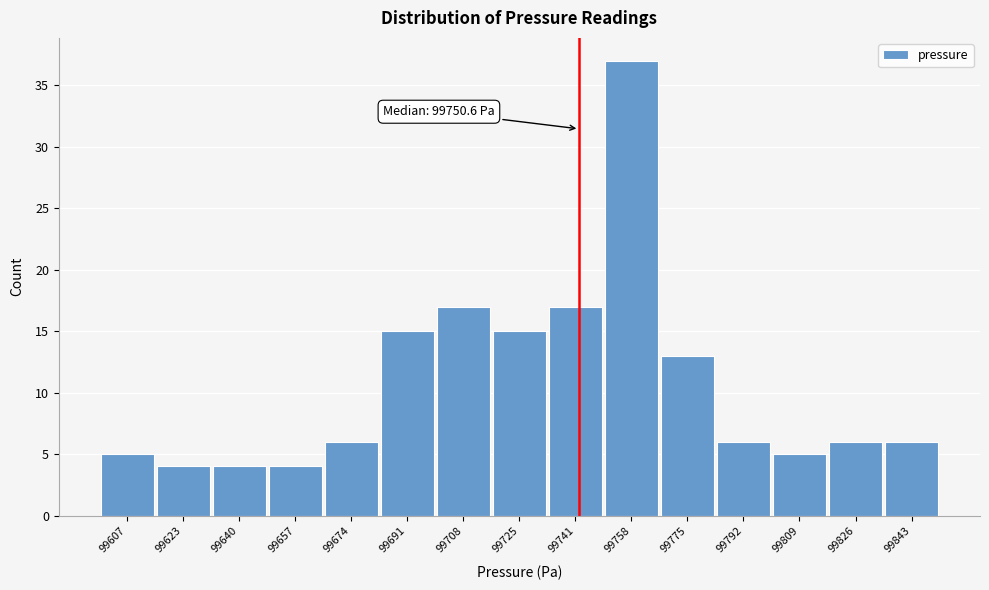

Reading right to left, extract all data points from this chart.

99843=6	99826=6	99809=5	99792=6	99775=13	99758=37	99741=17	99725=15	99708=17	99691=15	99674=6	99657=4	99640=4	99623=4	99607=5